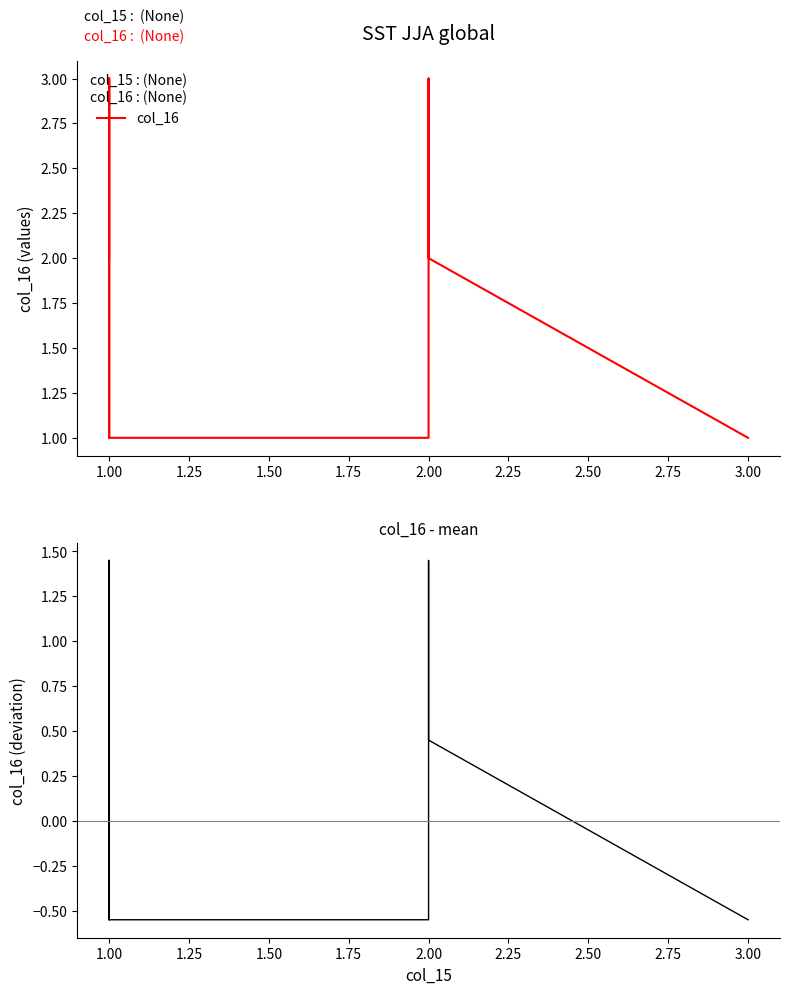

Where is the first local maximum for col_16 - mean?

1.00